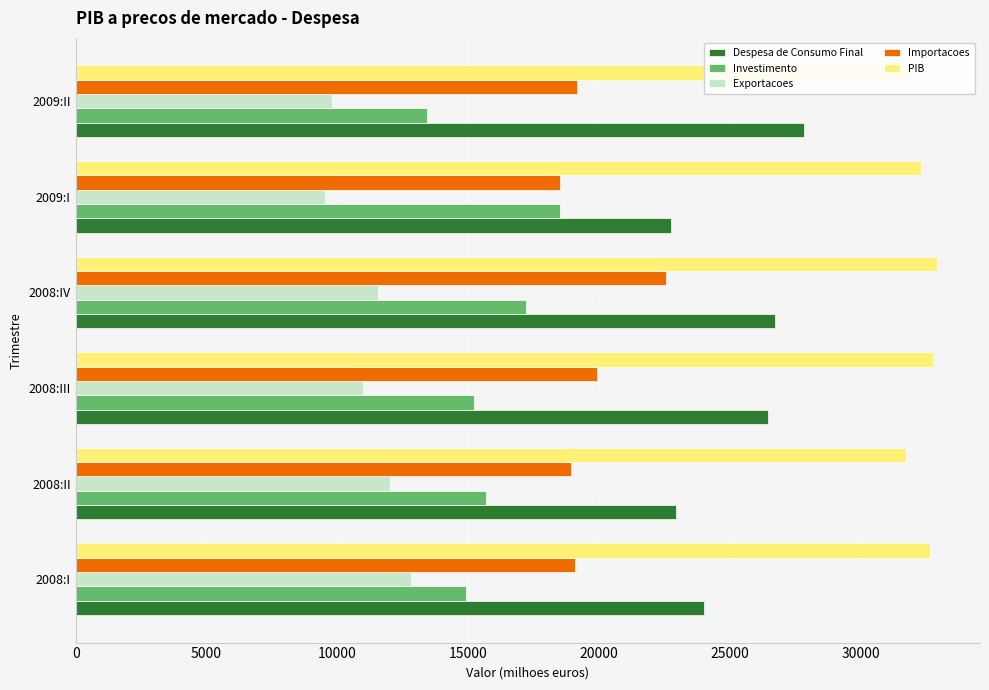

At which category is the sum across all series the highest?

2008:IV